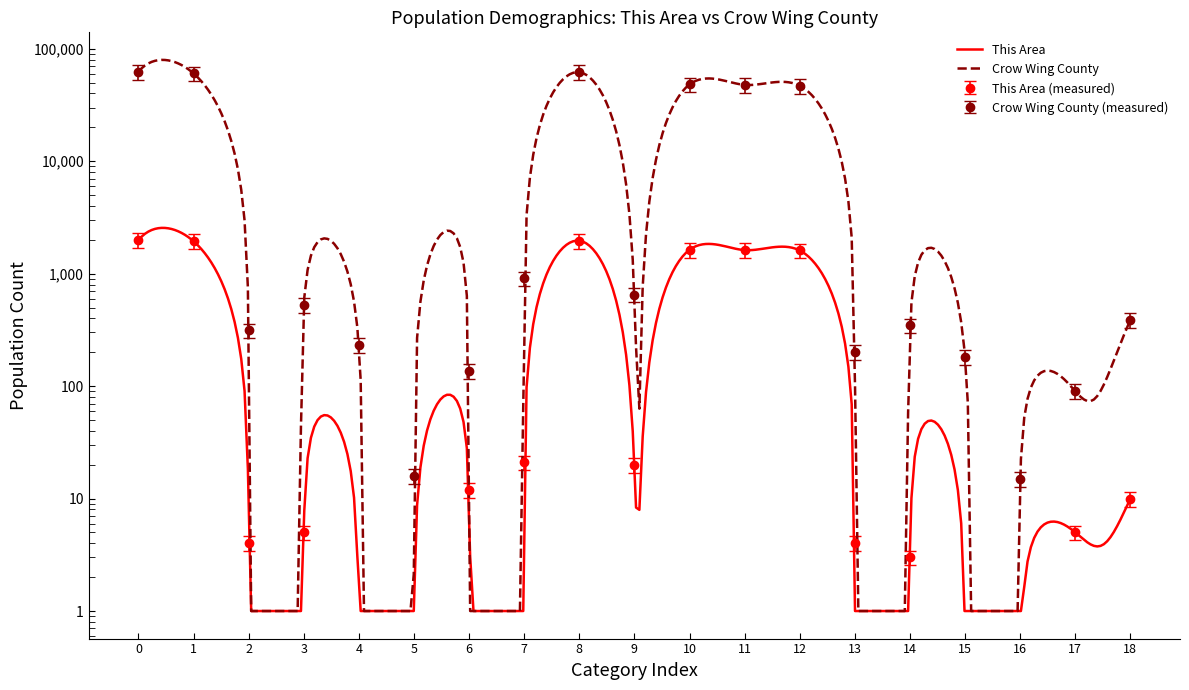

True or false: Crow Wing County has more than 2 interior local peaks.

True